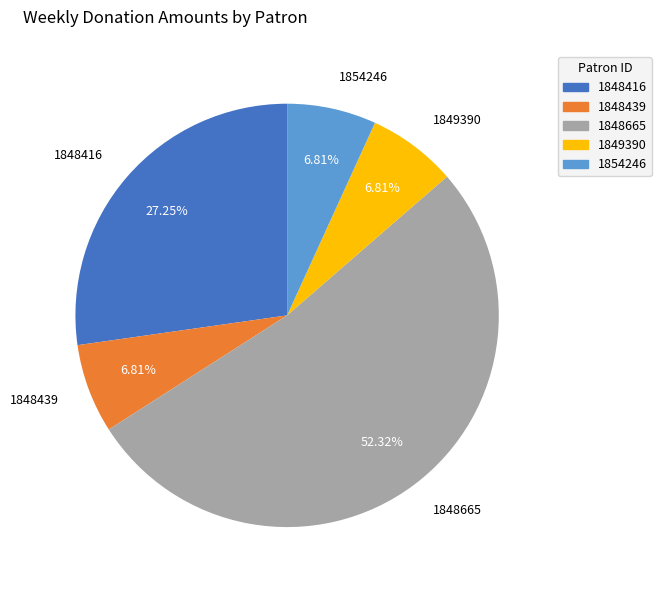

How much of the chart is everything except 1848439?

93.2%